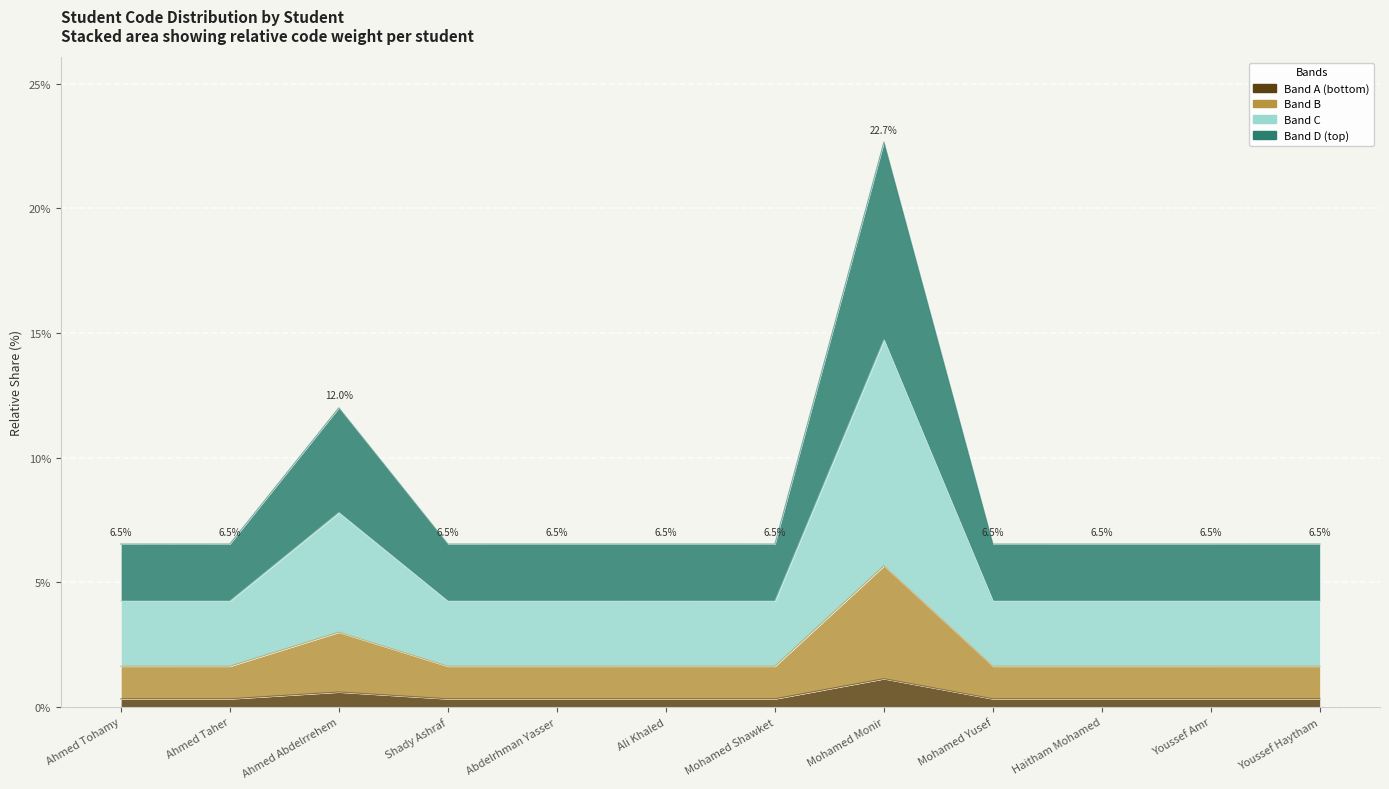

Reading left to right, extract all data points from this chart.

Ahmed Tohamy=6.5	Ahmed Taher=6.5	Ahmed Abdelrrehem=12.0	Shady Ashraf=6.5	Abdelrhman Yasser=6.5	Ali Khaled=6.5	Mohamed Shawket=6.5	Mohamed Monir=22.7	Mohamed Yusef=6.5	Haitham Mohamed=6.5	Youssef Amr=6.5	Youssef Haytham=6.5